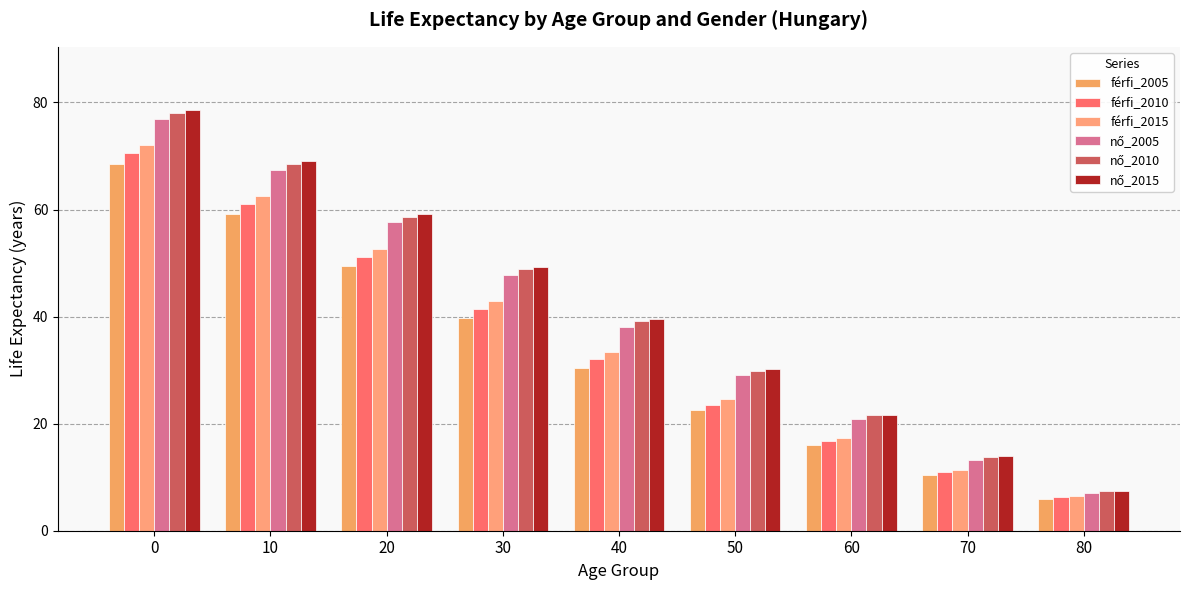

Does the chart contain any negative values?

No